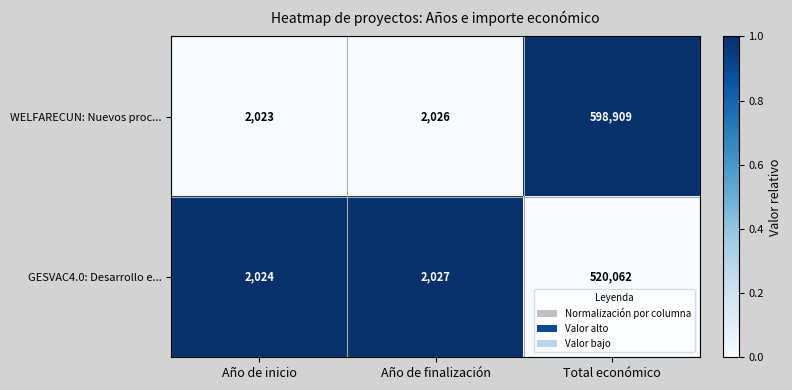

Which label corresponds to the smallest value in the chart?

Año de inicio